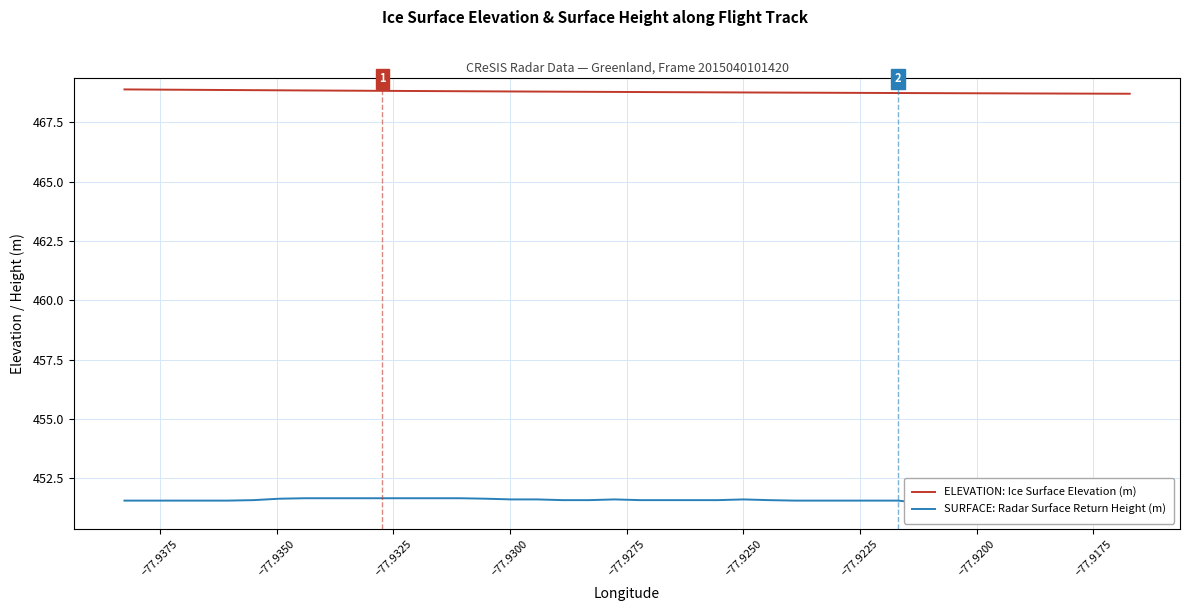

Which series has the largest range (max minus min)?

SURFACE: Radar Surface Return Height (m)